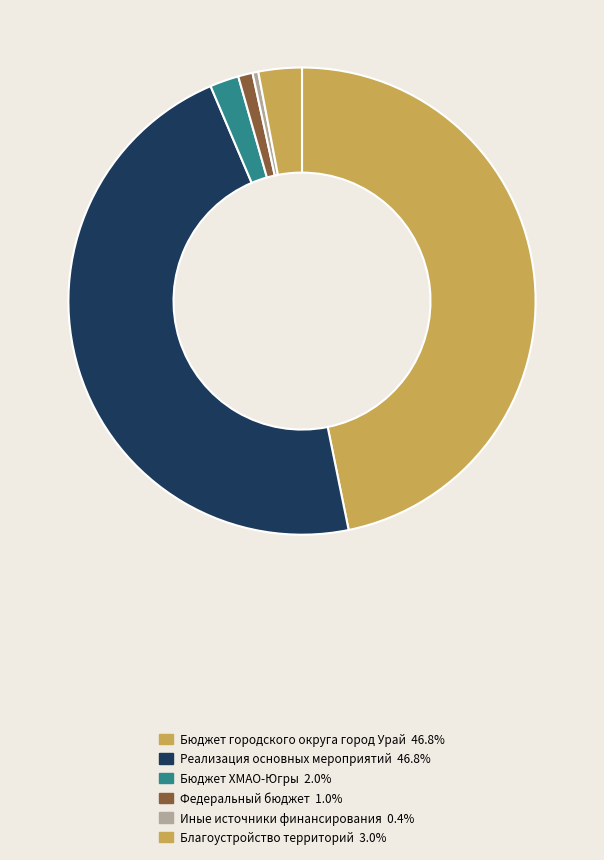

Count the number of slices in the pie.

6